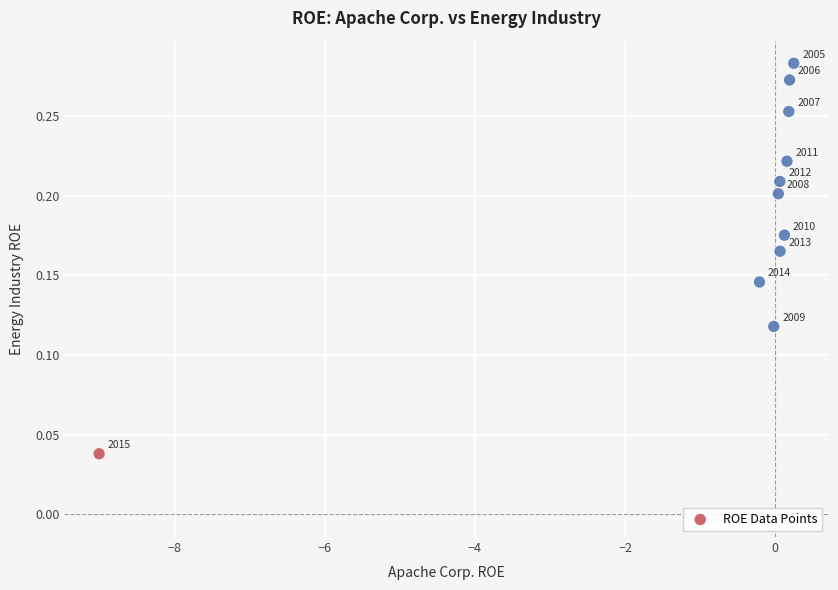

What is the range of X values (max minus min)?

9.3